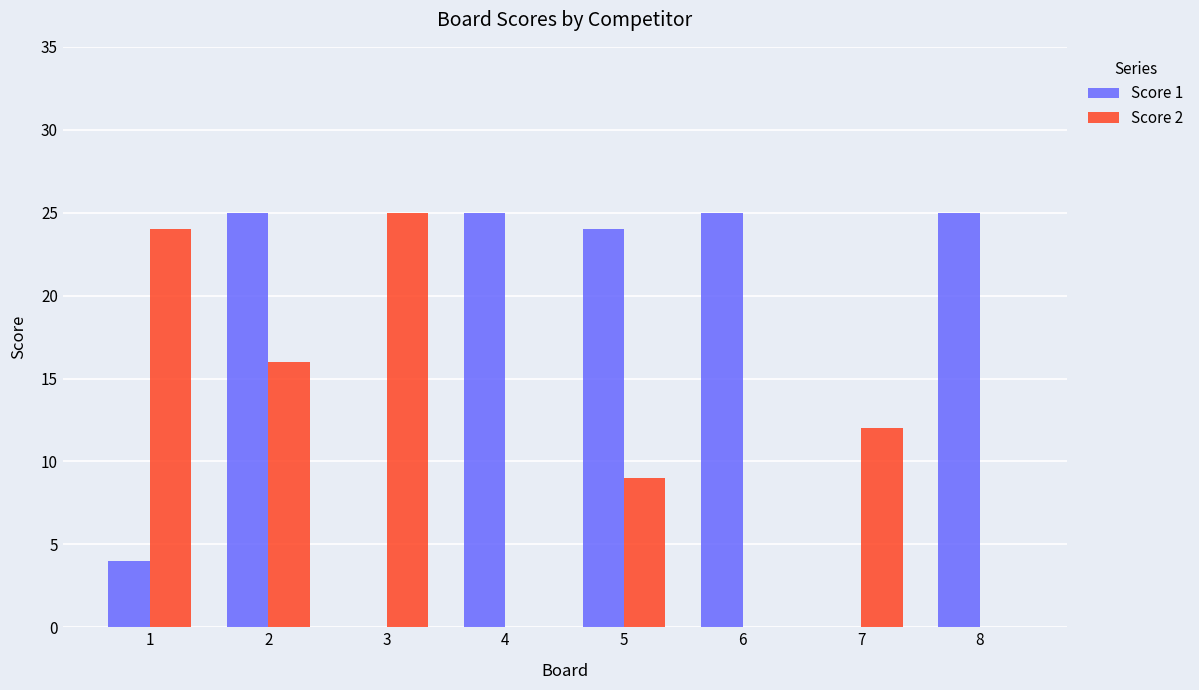

Reading left to right, extract all data points from this chart.

Score 1: 1=4	2=25	3=0	4=25	5=24	6=25	7=0	8=25
Score 2: 1=24	2=16	3=25	4=0	5=9	6=0	7=12	8=0